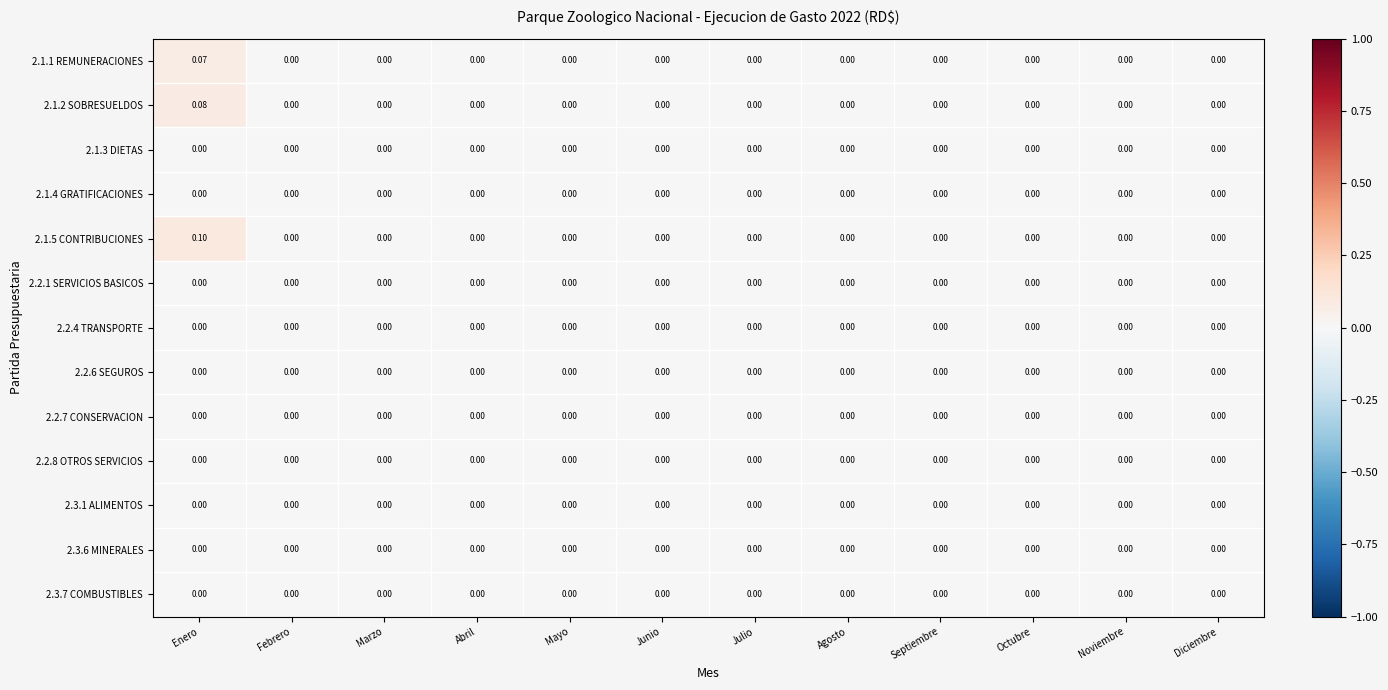

How many distinct data groups are displayed?

13